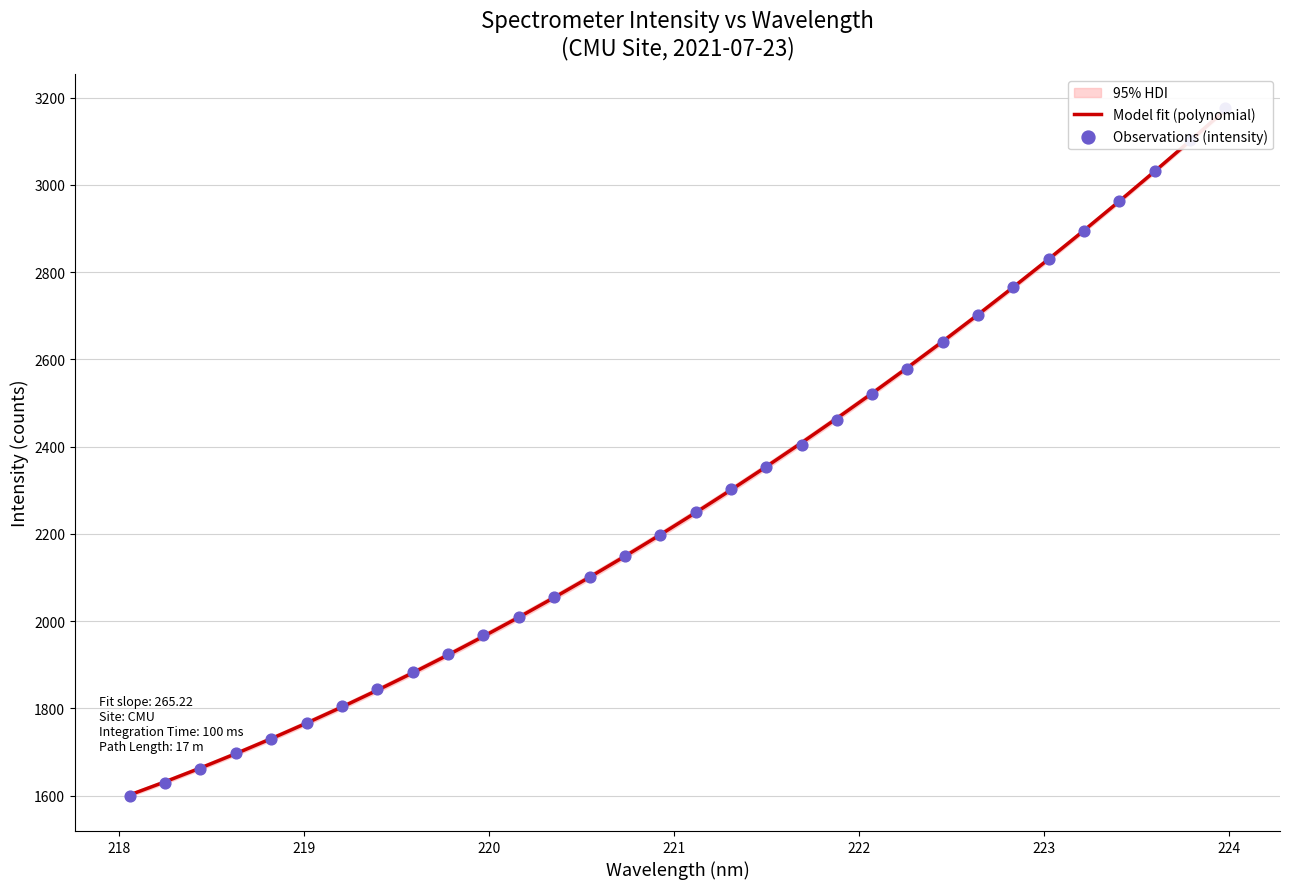

Which series contains the lowest Y value?

Observations (intensity)